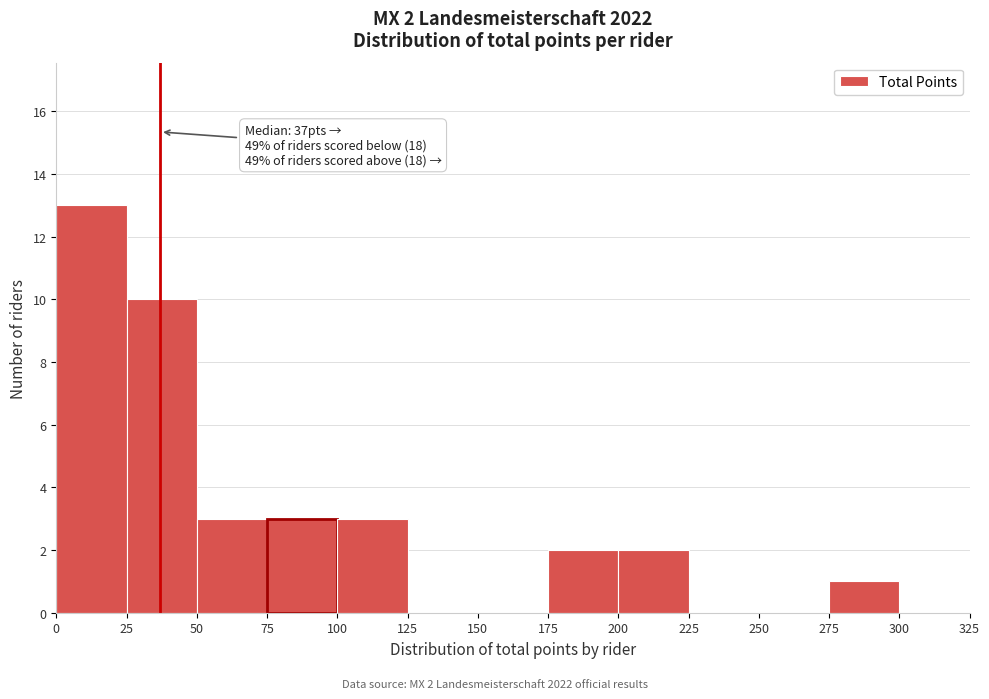

Which range on the x-axis has the tallest bar?

0 to 25